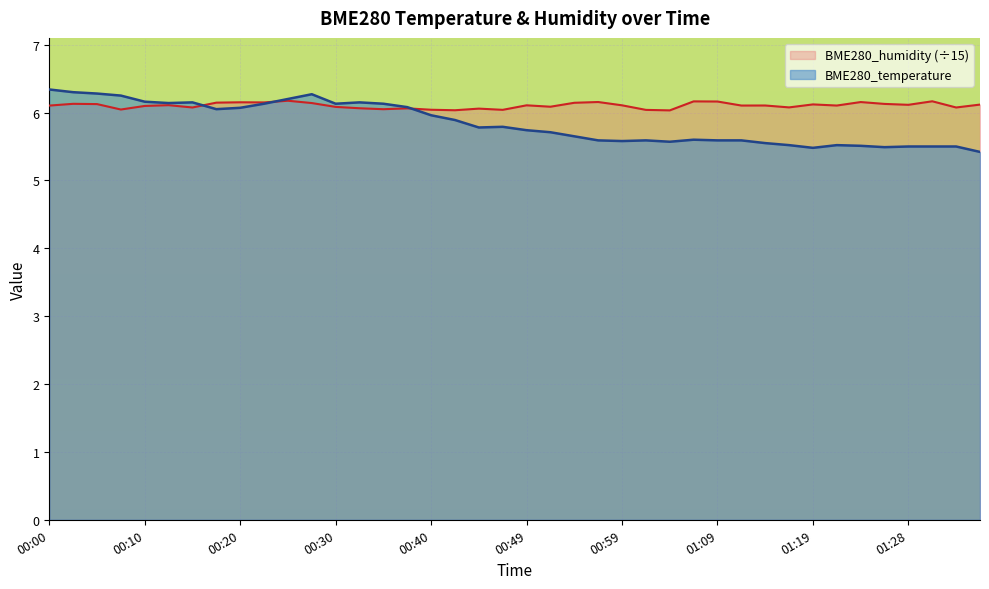

What is the label of the 36th point from the left?

01:26